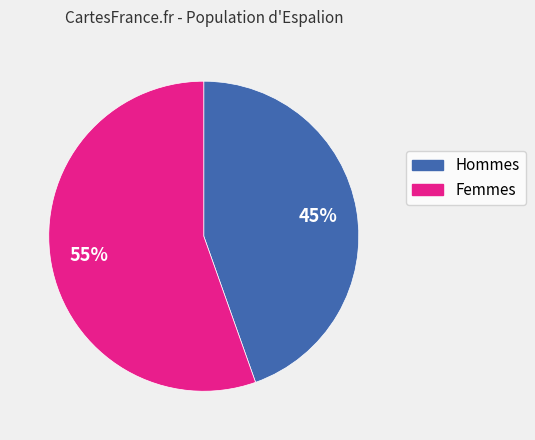

Is there a majority slice in this chart?

Yes